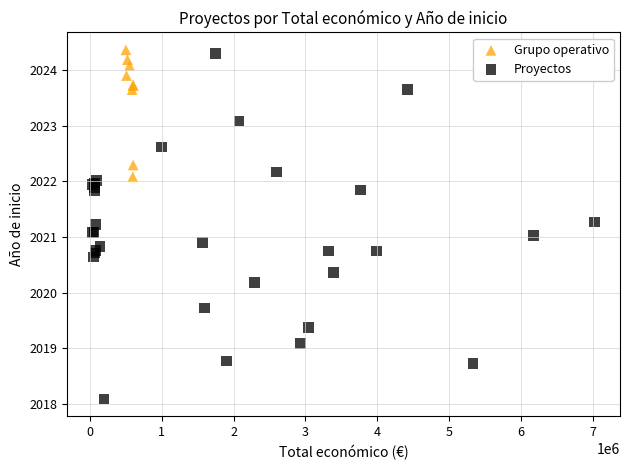

Which series has the largest Y range (max minus min)?

Proyectos